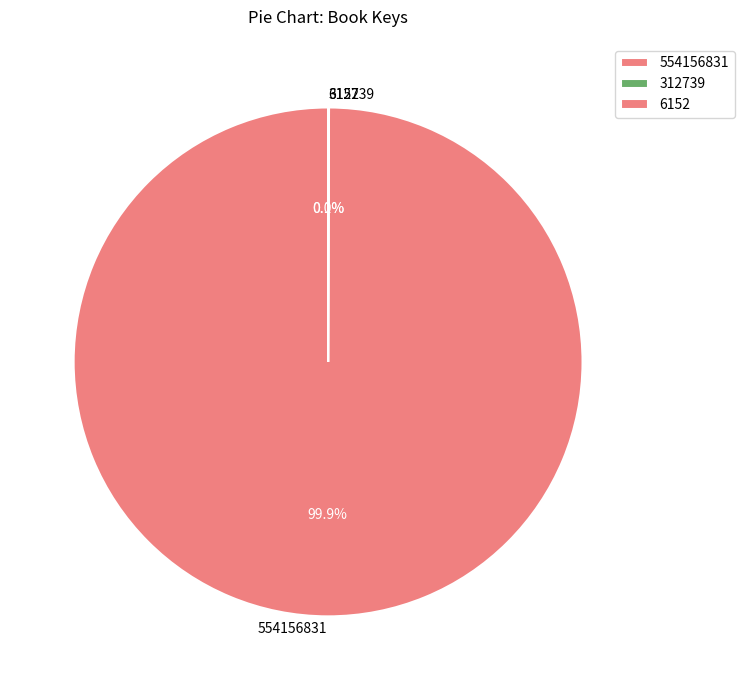

What portion of the pie excludes 554156831?

0.1%